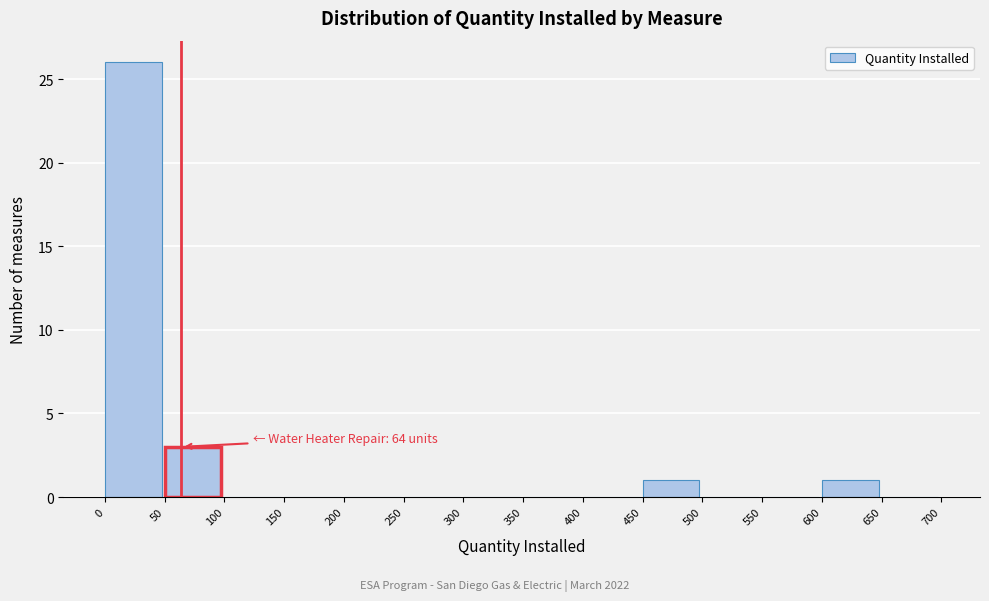

Which range on the x-axis has the tallest bar?

0 to 50